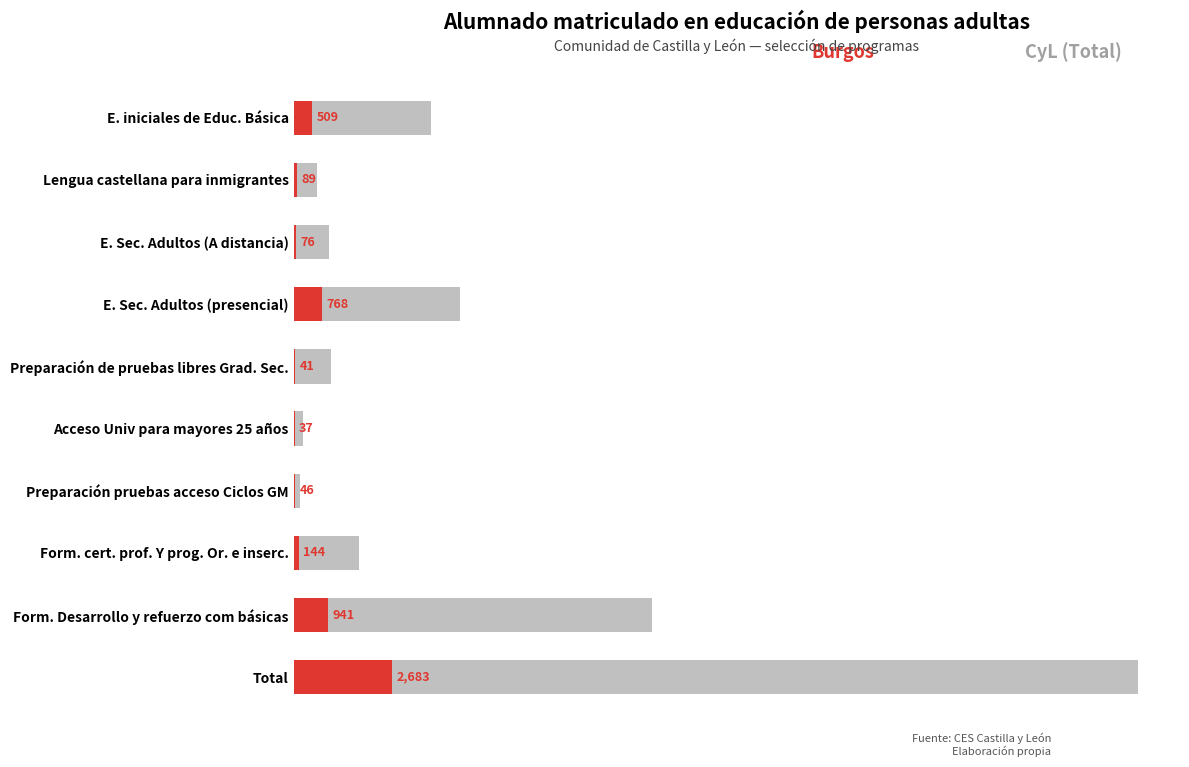

What is the value of the CyL (Total) bar at the 10th from the left?

23002